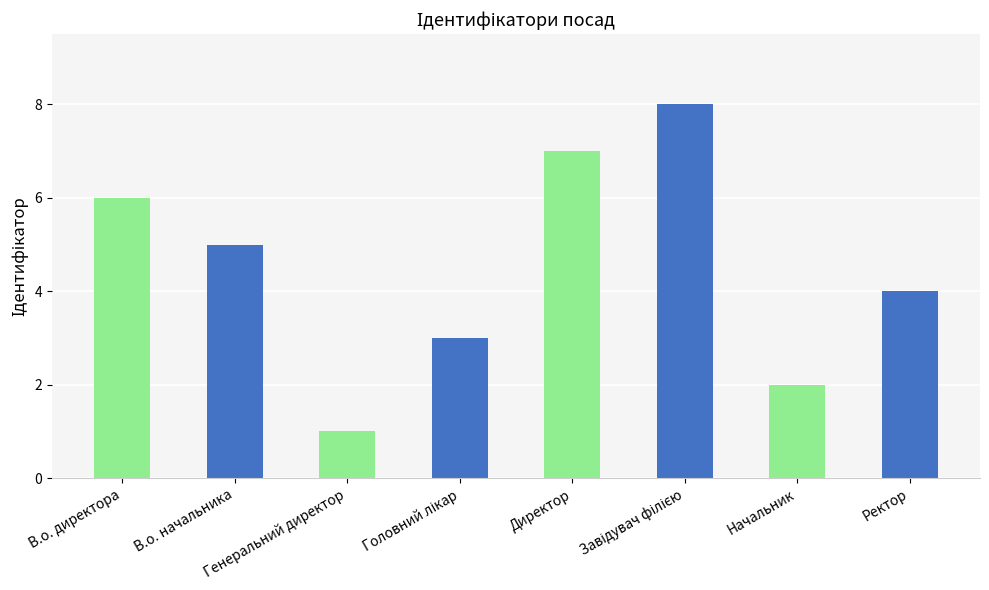

Reading right to left, list all the values displayed in this chart.

4	2	8	7	3	1	5	6